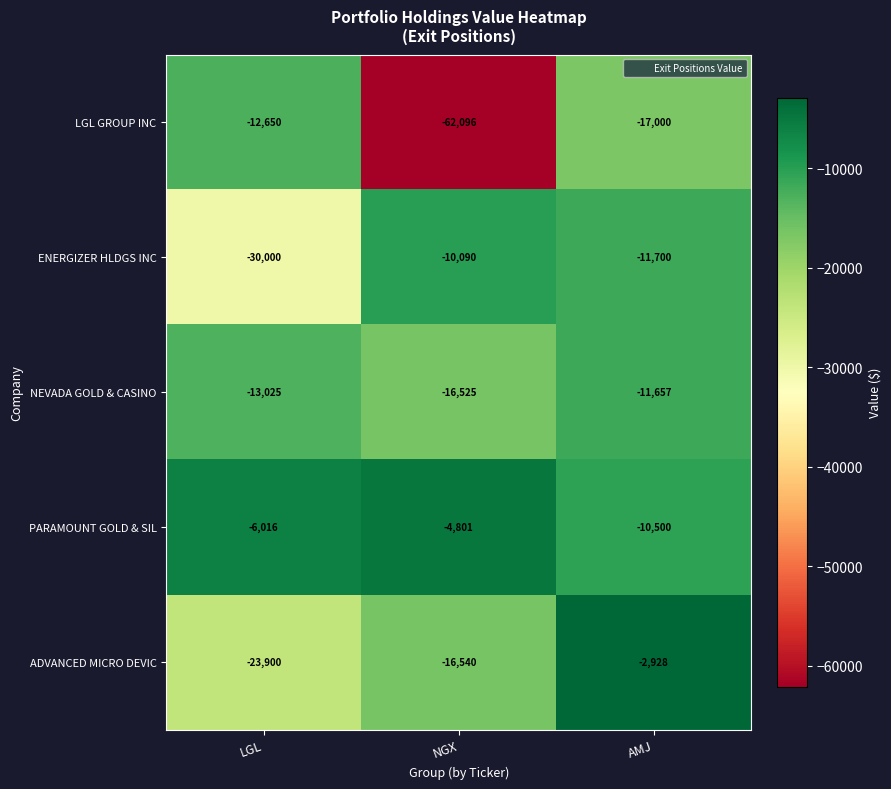

At NGX, list the series in order from largest to smallest.

PARAMOUNT GOLD & SIL, ENERGIZER HLDGS INC, NEVADA GOLD & CASINO, ADVANCED MICRO DEVIC, LGL GROUP INC